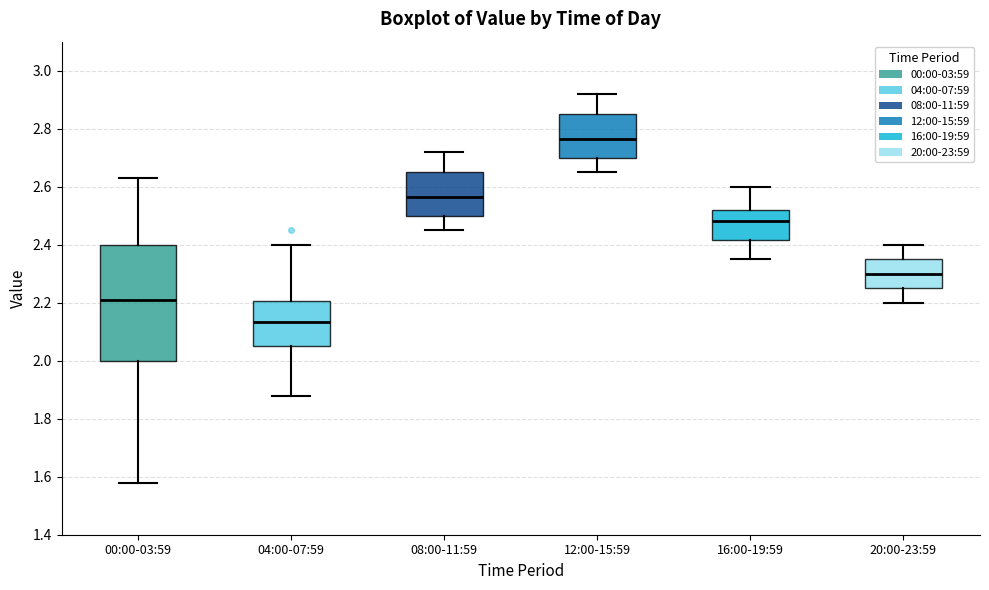

Comparing the boxes themselves (not the whiskers), which one is the tallest?

00:00-03:59